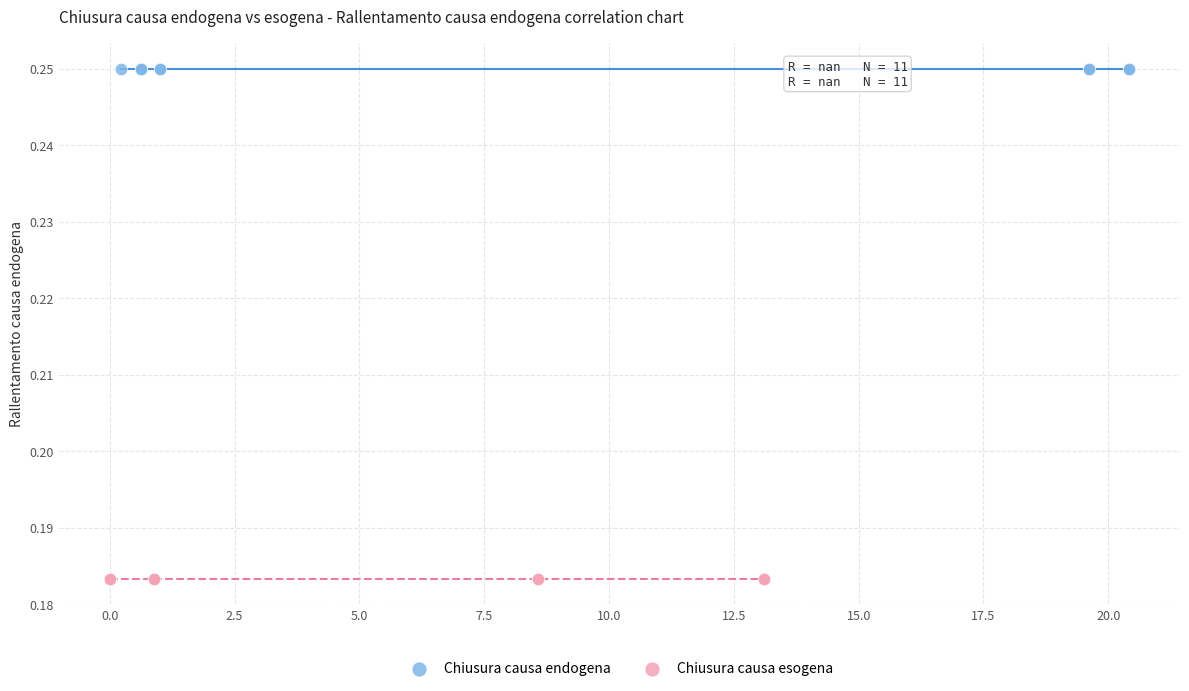

Which series reaches the maximum Y coordinate?

Chiusura causa endogena